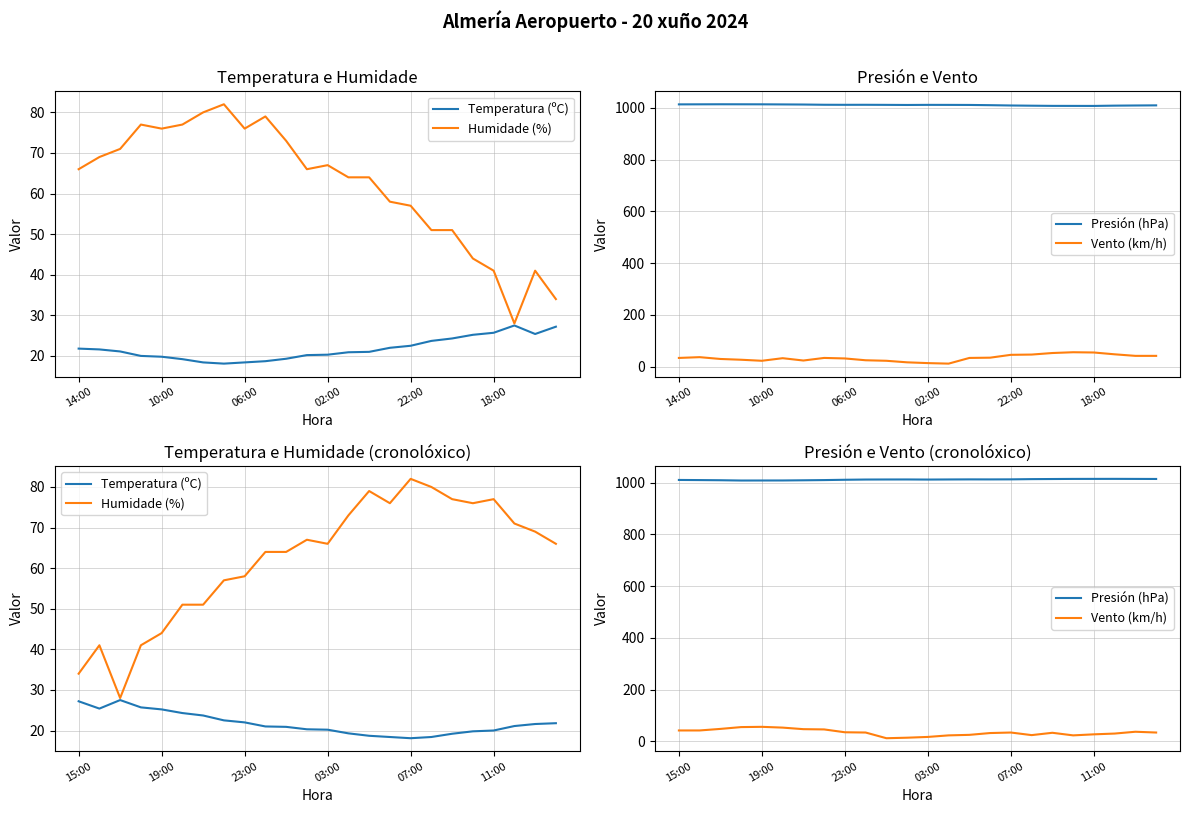

Which series has the largest range (max minus min)?

Humidade (%)